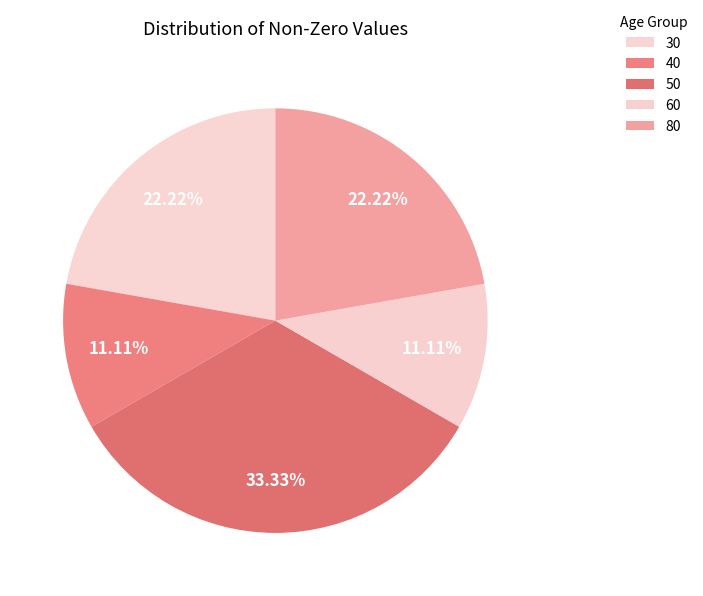

Which category has the biggest portion of the pie?

50